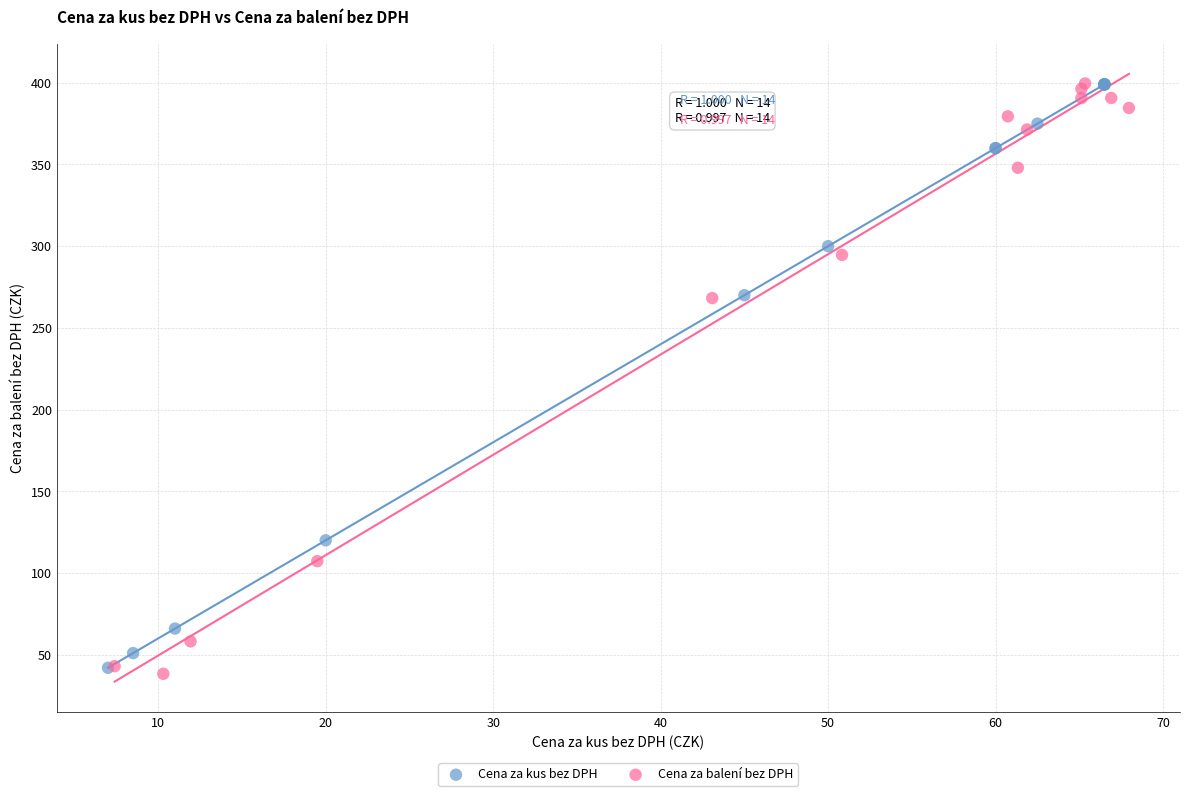

Which series has the largest Y range (max minus min)?

Cena za balení bez DPH